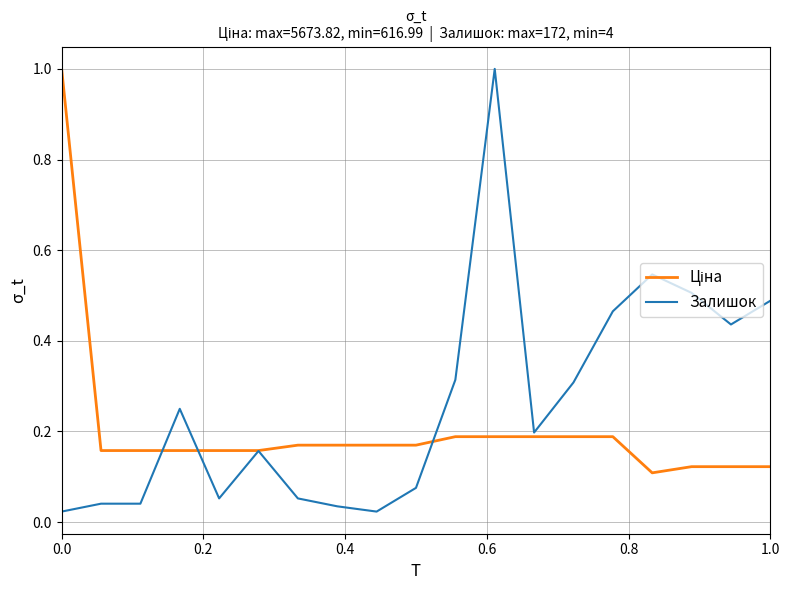

What is the greatest value displayed?

1.0